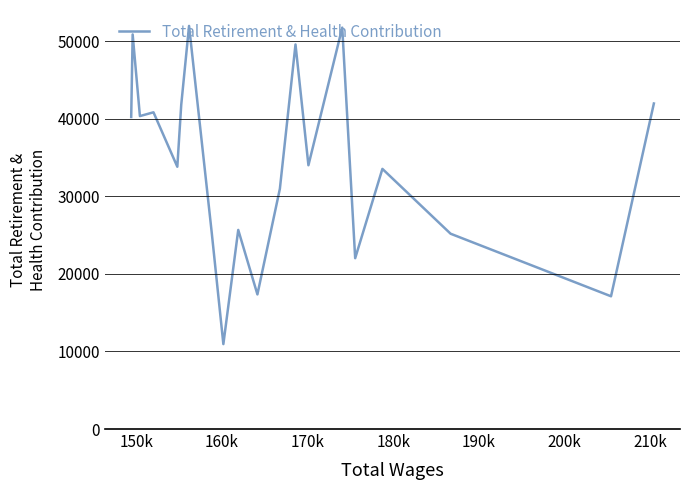

What is the difference between the maximum and minimum values?

41010